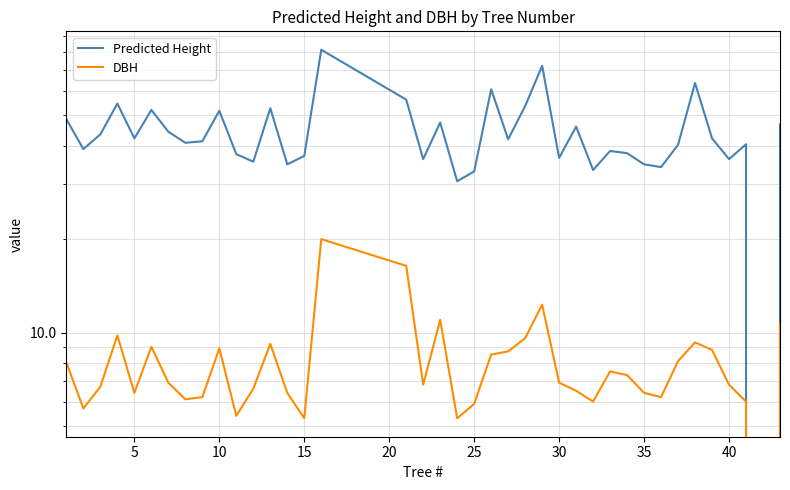

What is the sum of all DBH values?

307.6